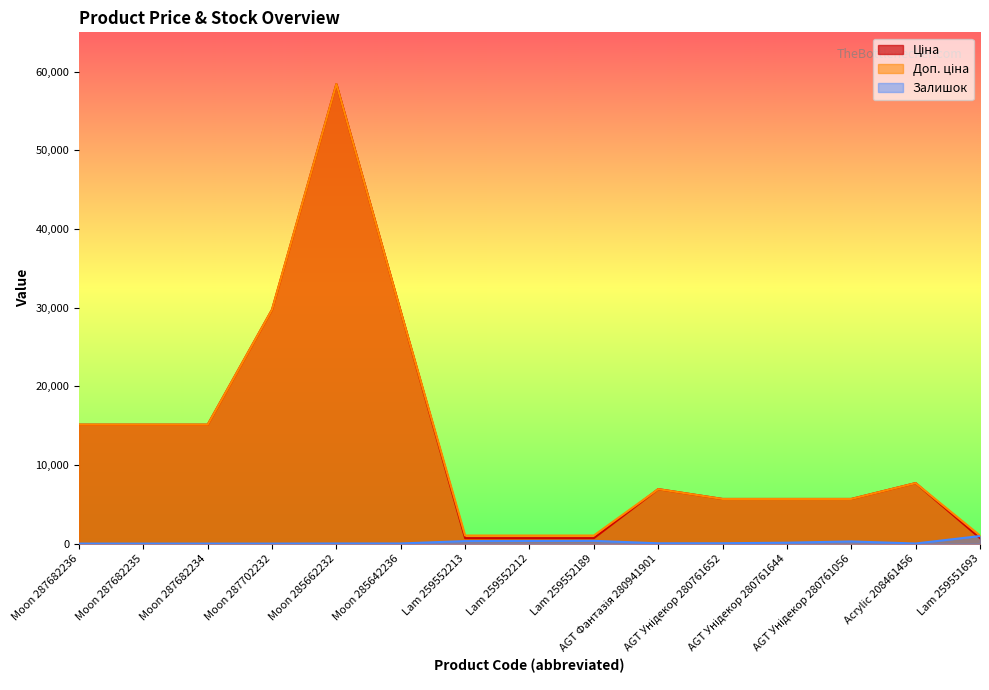

What is the value of the Ціна point at the 5th from the left?

58426.5